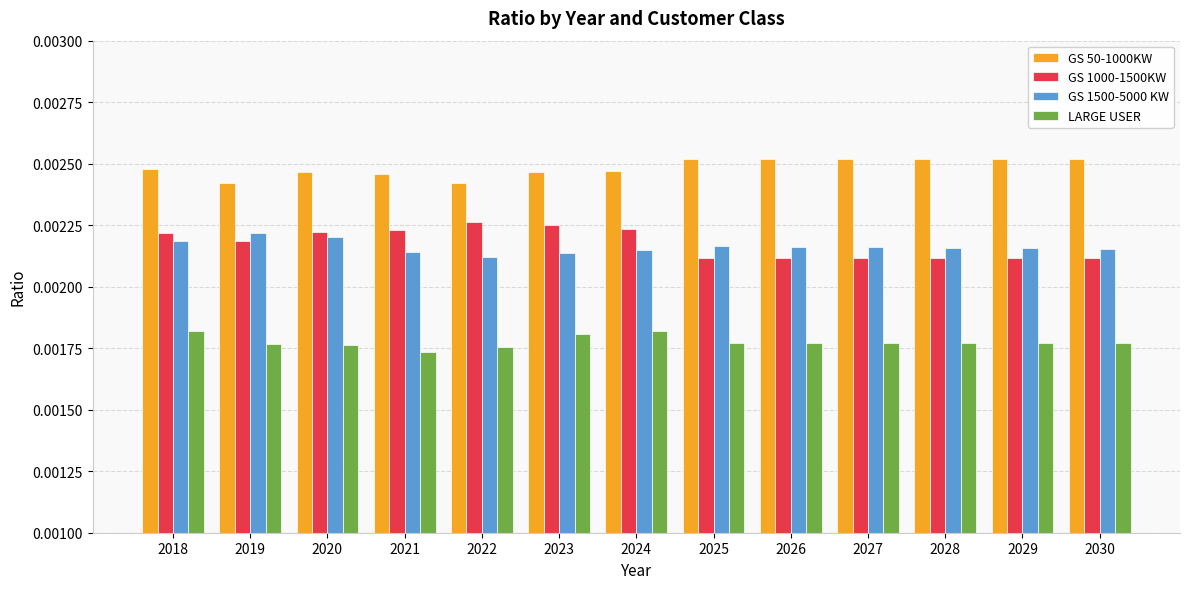

Which series has the largest total across all categories?

GS 50-1000KW